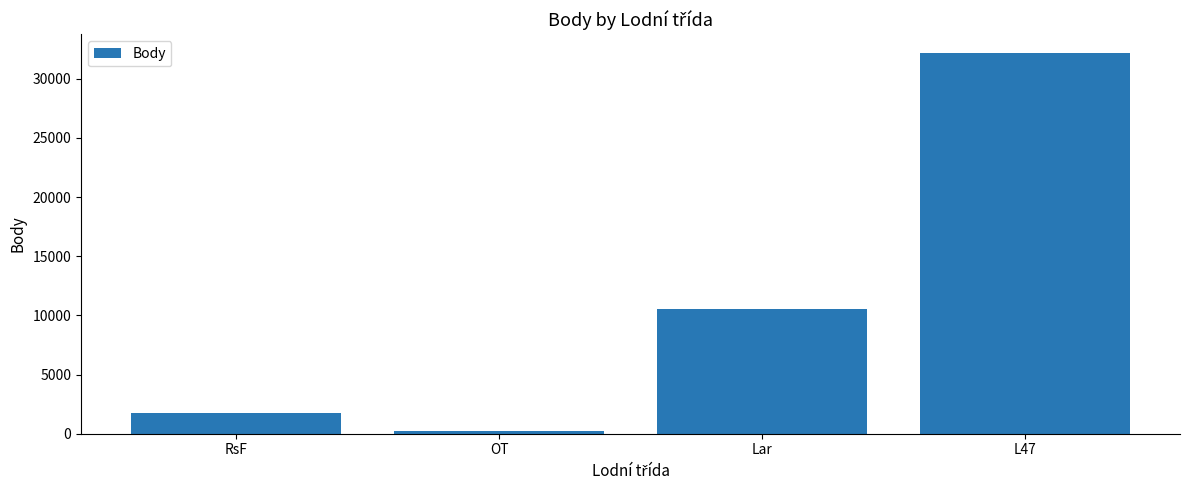

At which label is the value closest to 16175?

Lar